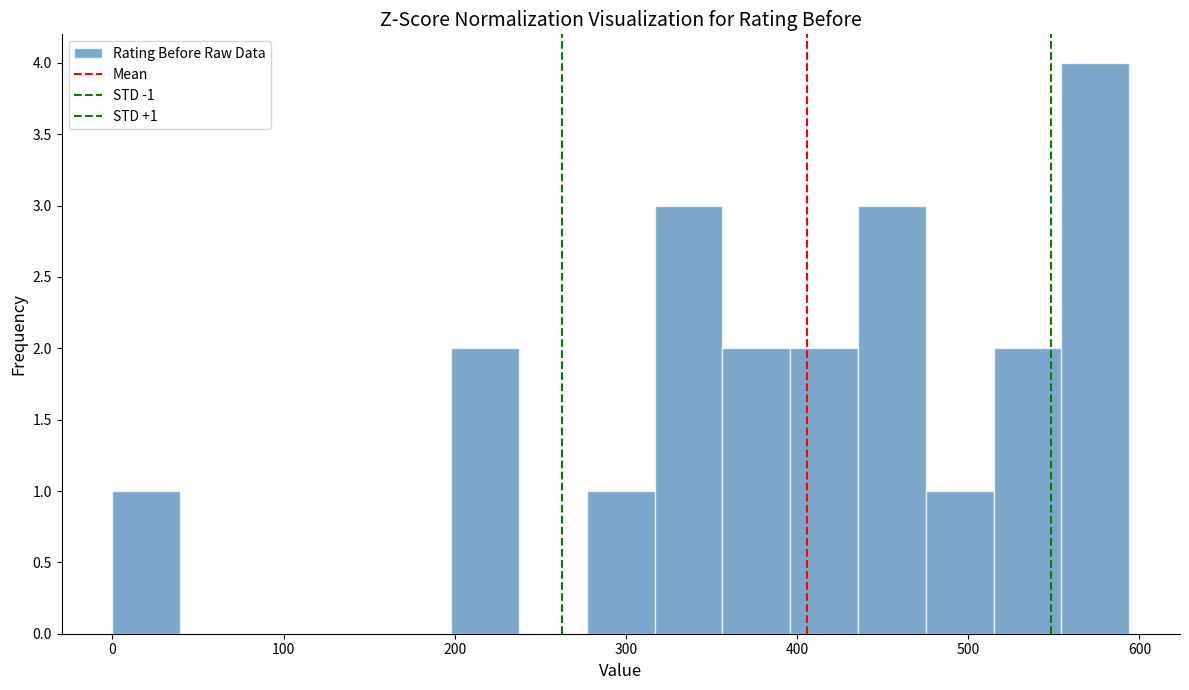

Read against the x-axis, roughly where is the centre of the tallest bar?

570